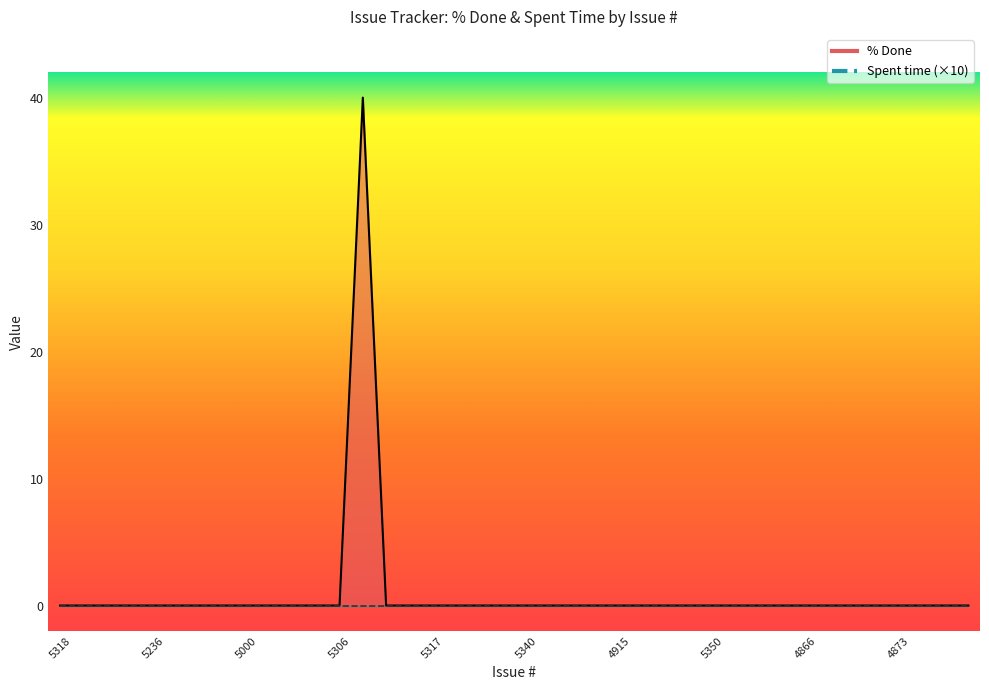

Is it true that the value at 4914 is -23?

False